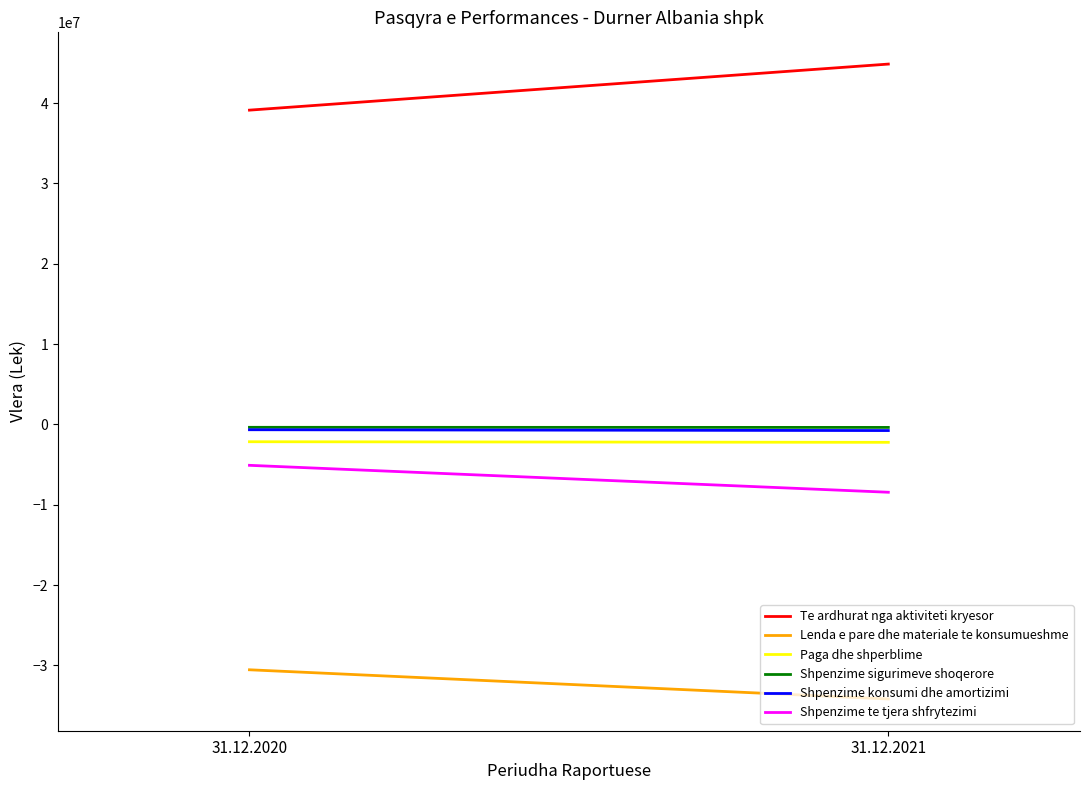

True or false: Te ardhurat nga aktiviteti kryesor has a value of 44855279 at 31.12.2021.

True